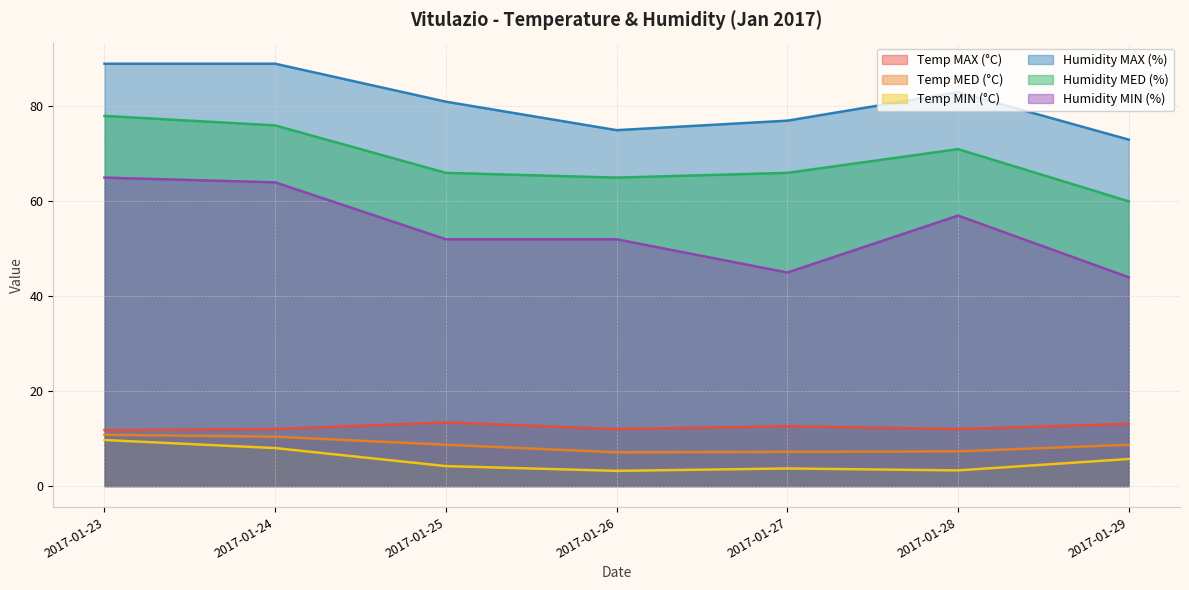

Reading right to left, list all the values displayed in this chart.

Temp MAX (°C): 2017-01-29=13.1	2017-01-28=12.0	2017-01-27=12.6	2017-01-26=12.0	2017-01-25=13.4	2017-01-24=12.0	2017-01-23=11.8
Temp MED (°C): 2017-01-29=8.7	2017-01-28=7.3	2017-01-27=7.2	2017-01-26=7.1	2017-01-25=8.7	2017-01-24=10.4	2017-01-23=10.8
Temp MIN (°C): 2017-01-29=5.7	2017-01-28=3.3	2017-01-27=3.7	2017-01-26=3.2	2017-01-25=4.2	2017-01-24=8.0	2017-01-23=9.7
Humidity MAX (%): 2017-01-29=73.0	2017-01-28=83.0	2017-01-27=77.0	2017-01-26=75.0	2017-01-25=81.0	2017-01-24=89.0	2017-01-23=89.0
Humidity MED (%): 2017-01-29=60.0	2017-01-28=71.0	2017-01-27=66.0	2017-01-26=65.0	2017-01-25=66.0	2017-01-24=76.0	2017-01-23=78.0
Humidity MIN (%): 2017-01-29=44.0	2017-01-28=57.0	2017-01-27=45.0	2017-01-26=52.0	2017-01-25=52.0	2017-01-24=64.0	2017-01-23=65.0